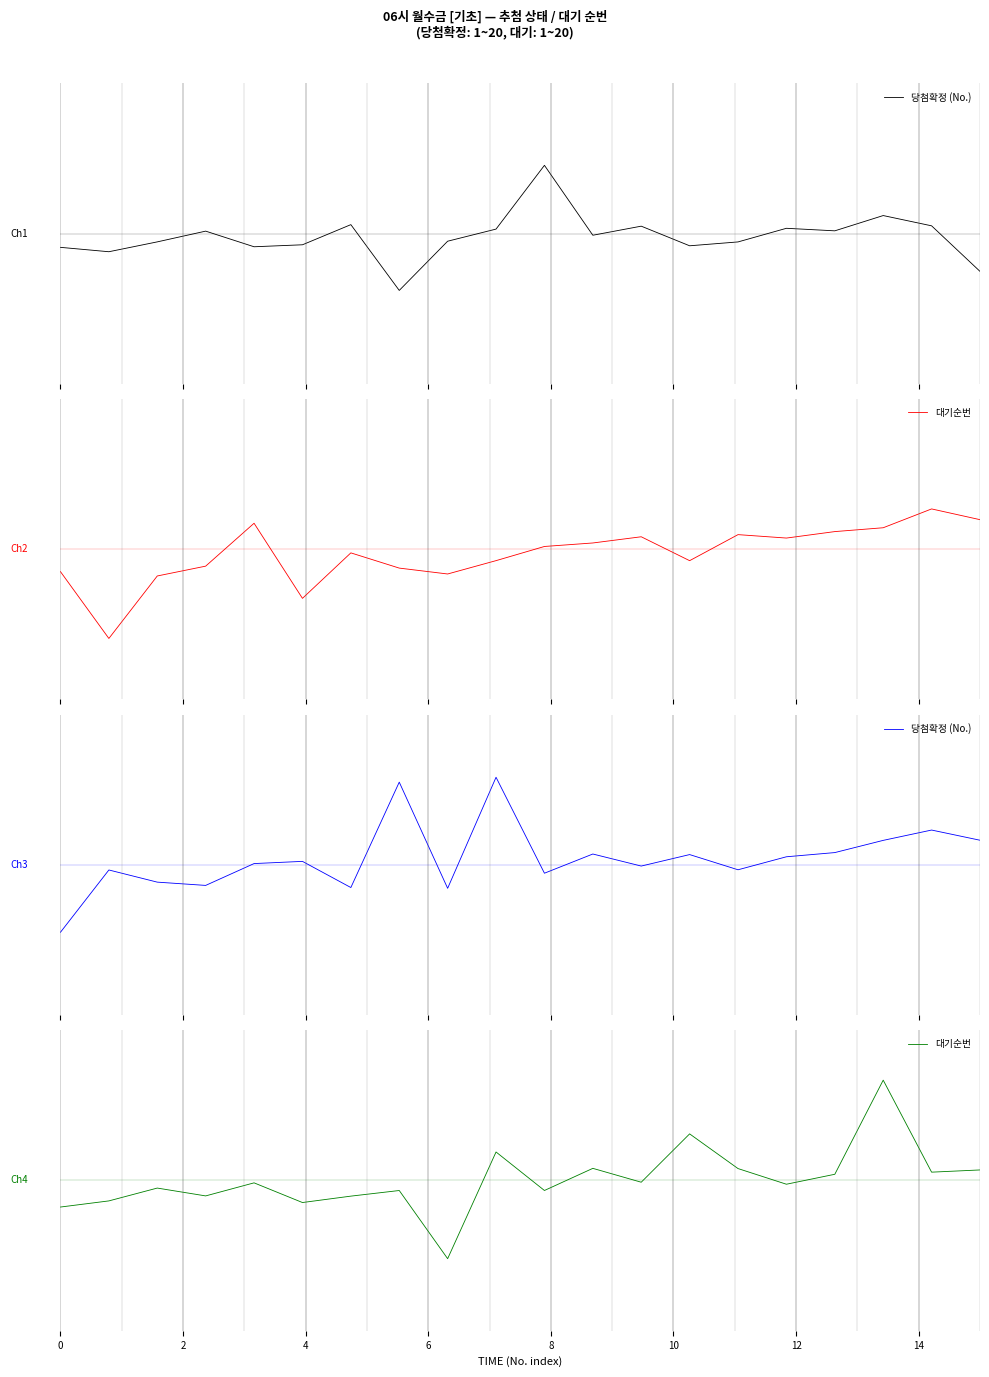

At which category does 대기순번 reach its first local peak?

4